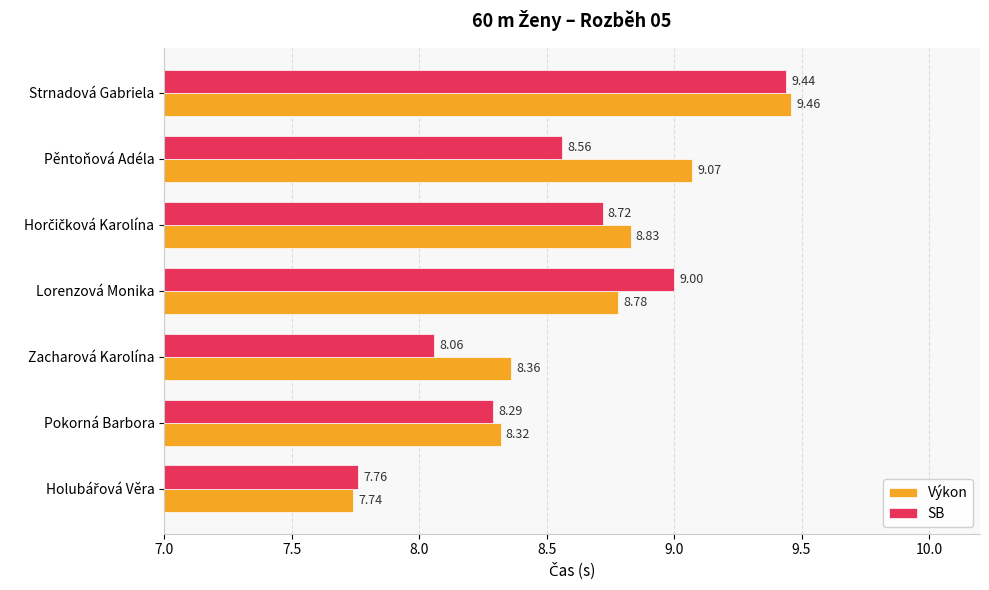

At which category is the sum across all series the highest?

Strnadová Gabriela